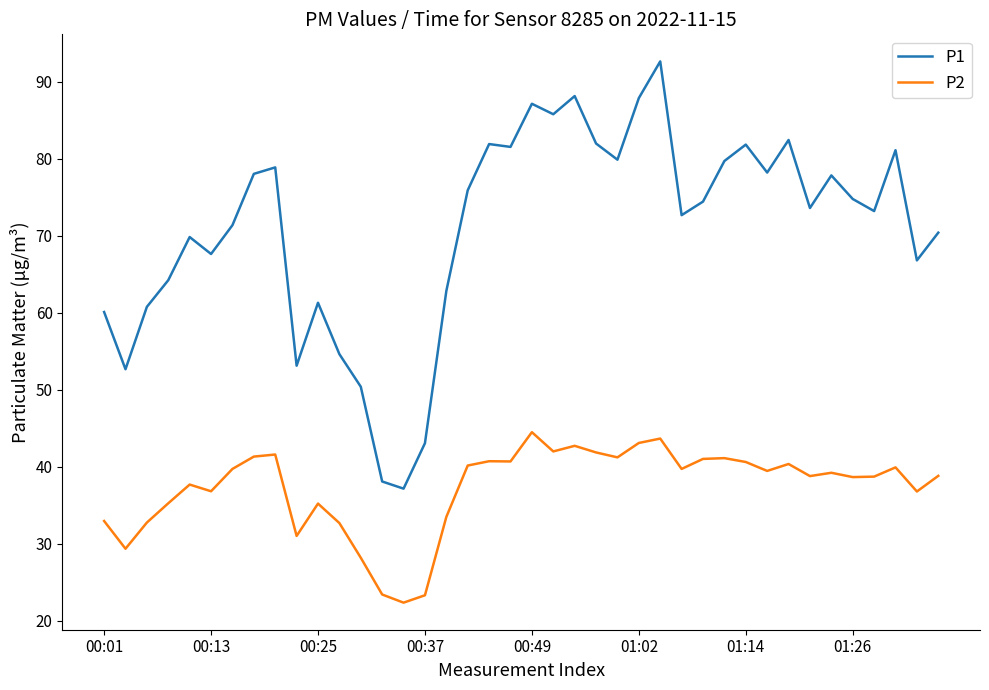

What is the difference between the maximum and minimum values in the P1 series?

55.5